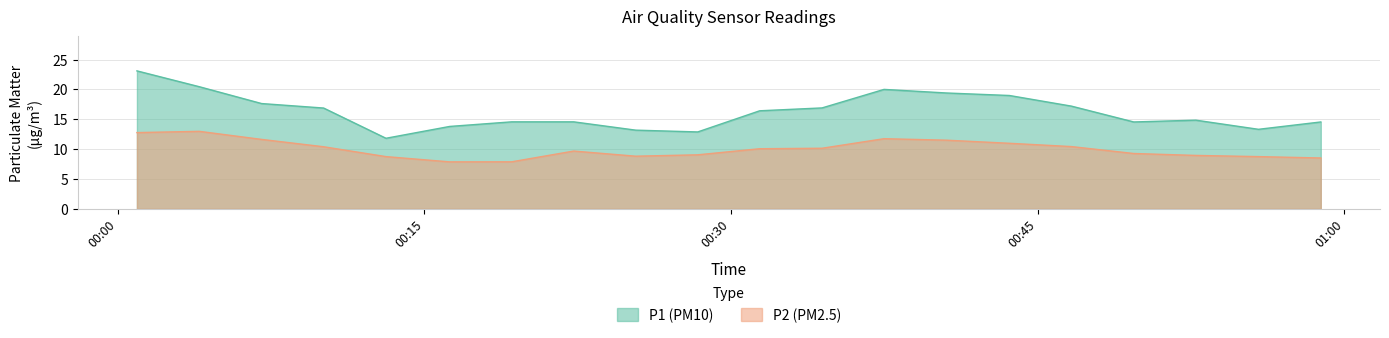

At which category does P2 reach its first local valley?

2023-09-19T00:16:14